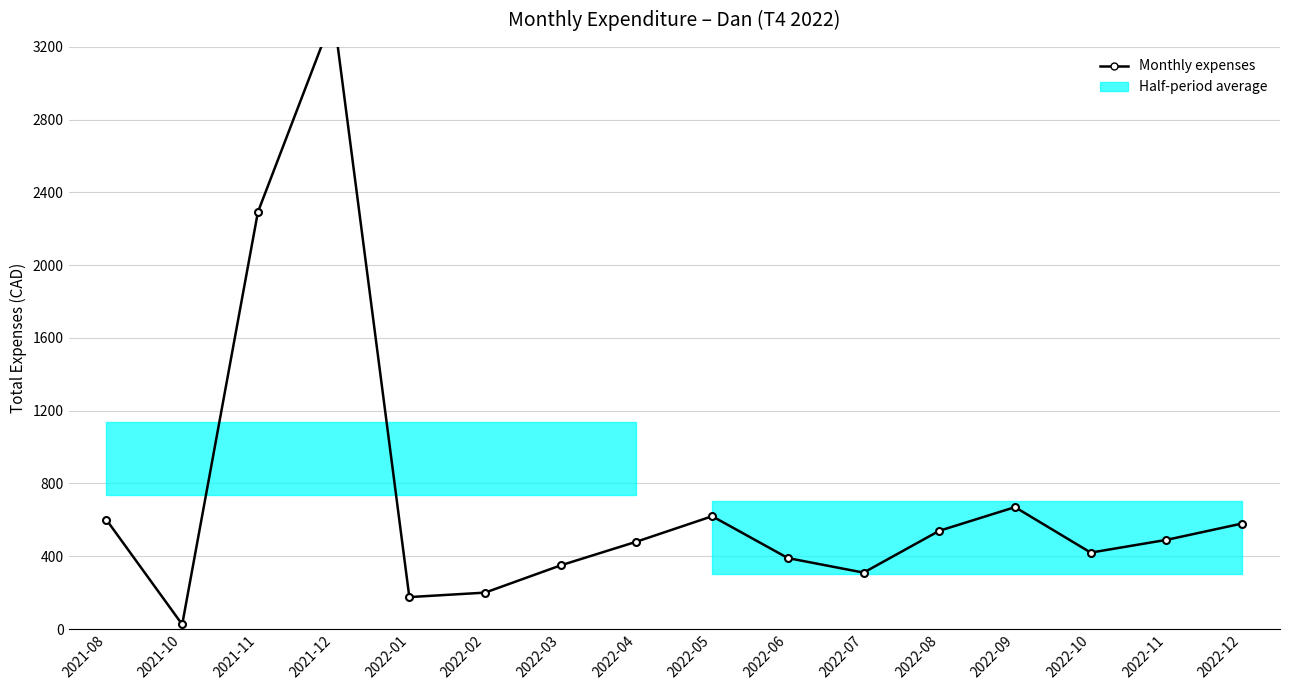

The value at 2022-03 is 350.0. True or false?

True